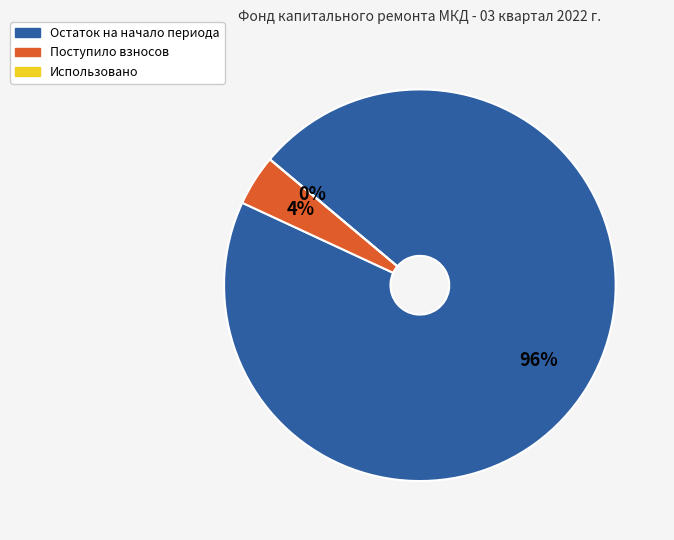

Do Остаток на начало периода and Использовано together represent more than half of the pie?

Yes